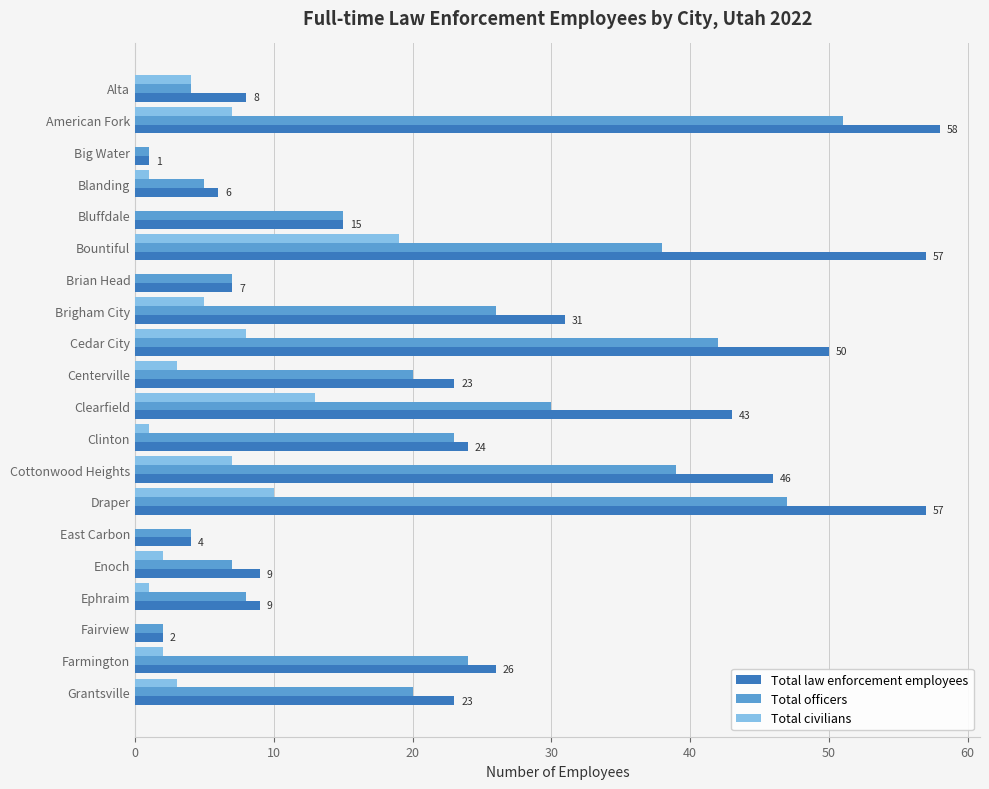

Count the number of data series in this chart.

3